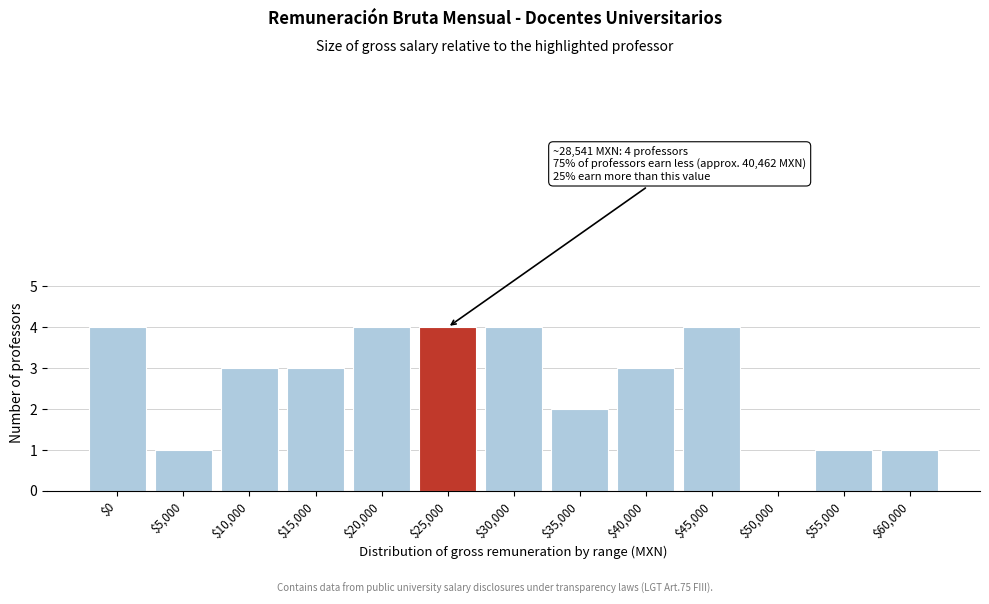

What is the sum of all values?

34